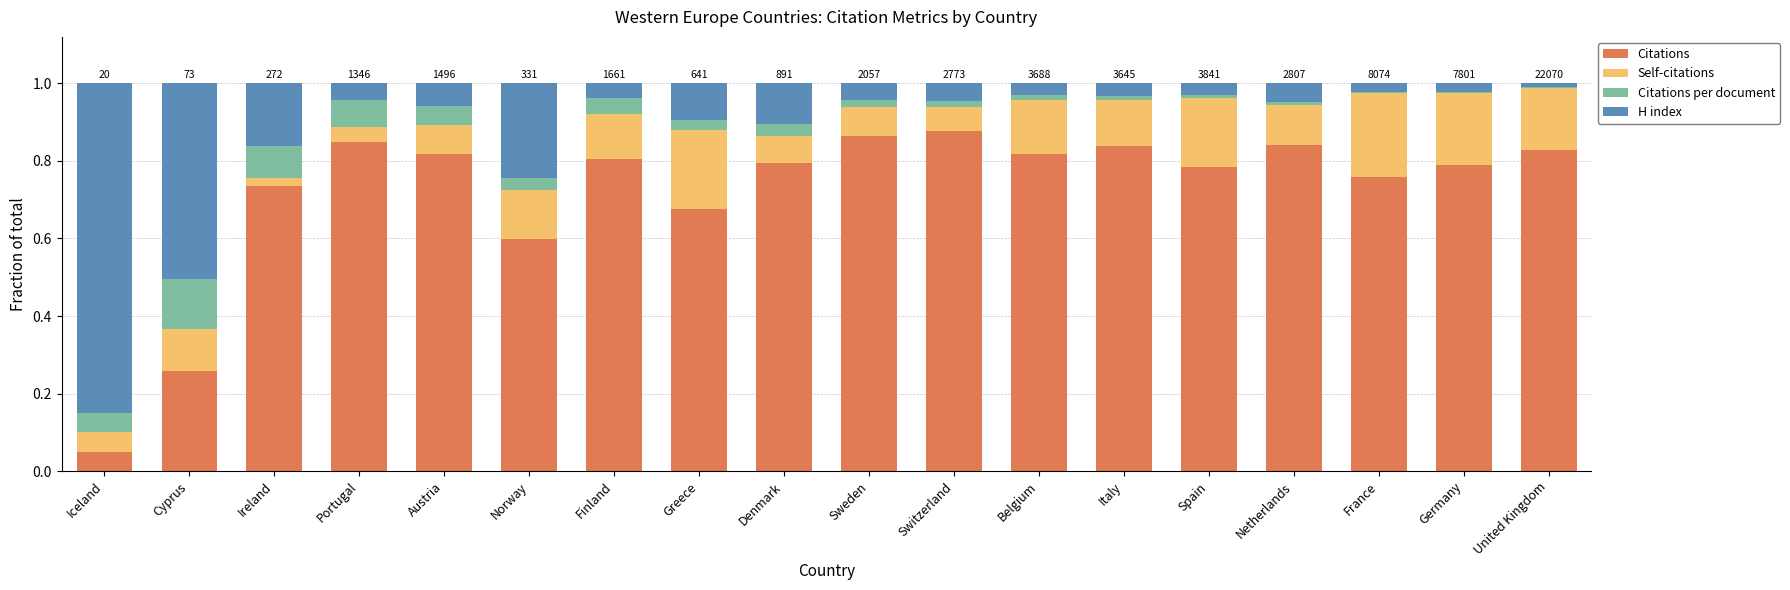

What is the total value across all series at Austria?

1.0